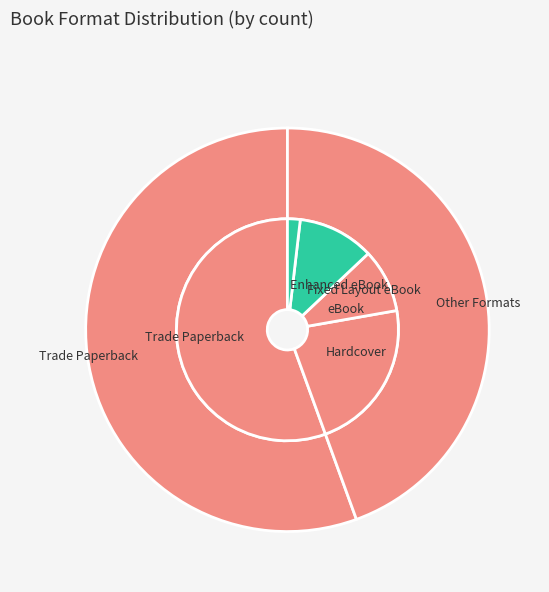

What percentage is the Trade Paperback slice, to the nearest percent?

56%